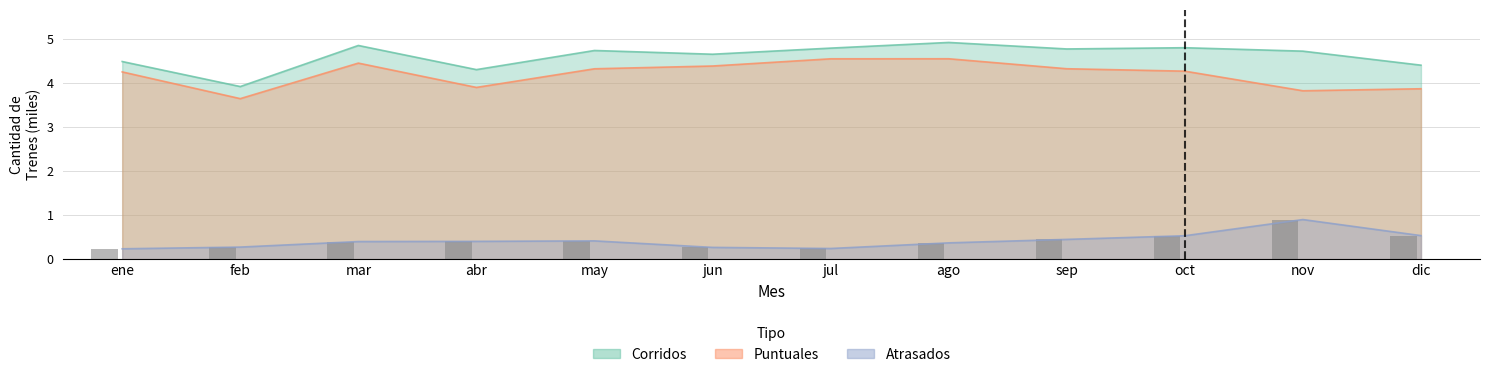

Is the value of Corridos at sep greater than the value of Atrasados at ago?

Yes